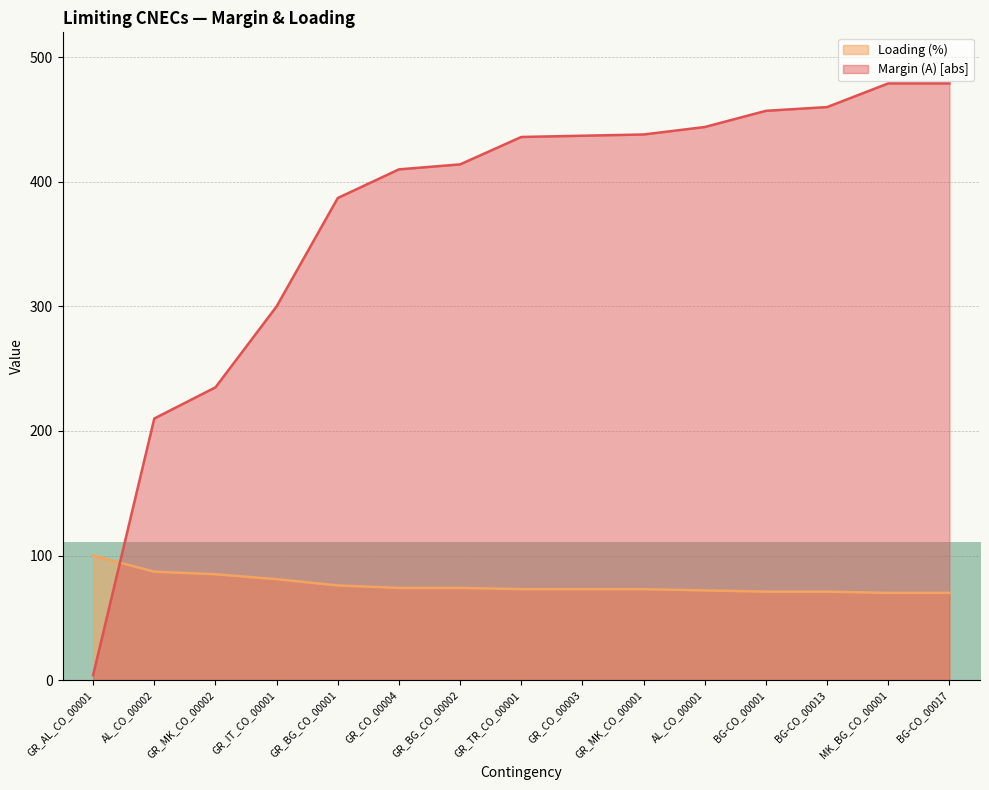

Which series has the widest spread of values?

Margin (A) [abs]